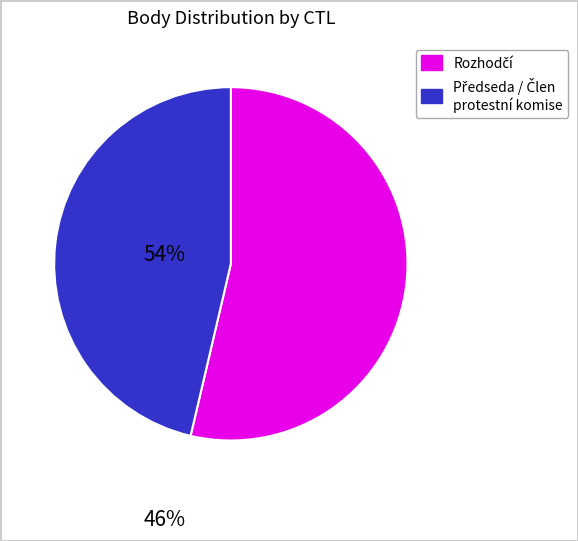

Is there any slice that represents more than half of the pie?

Yes